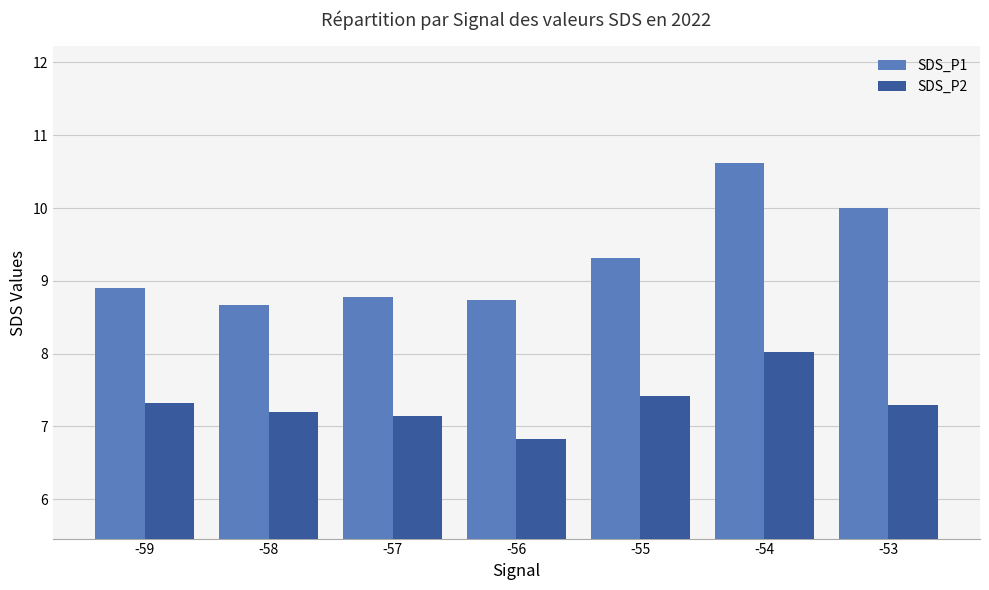

List the series in order of their overall mean, lowest first.

SDS_P2, SDS_P1